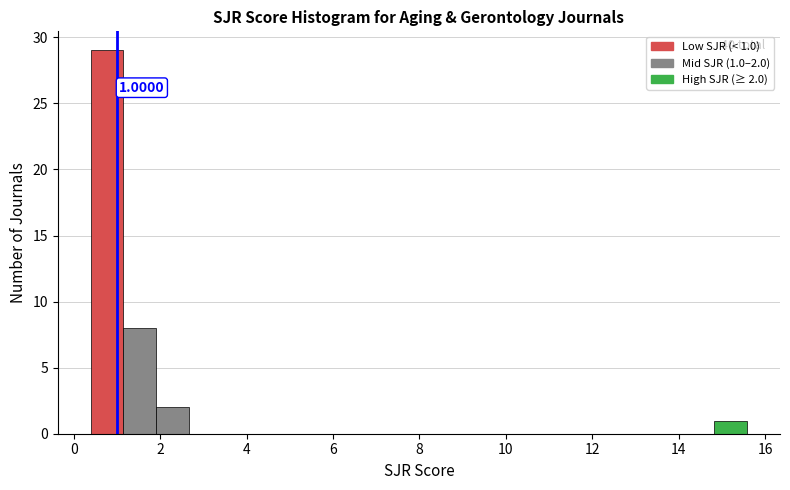

Around what value on the x-axis is the tallest bar? Give the approximate position of its centre, as read against the axis.

0.8